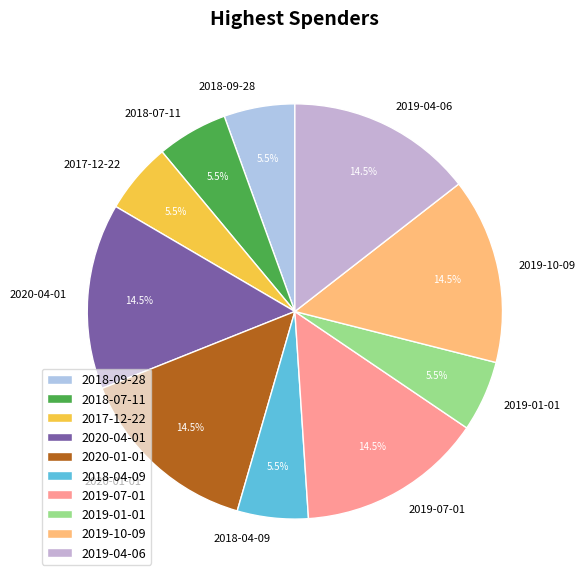

Is it true that 2019-07-01 is 1% of the pie?

False